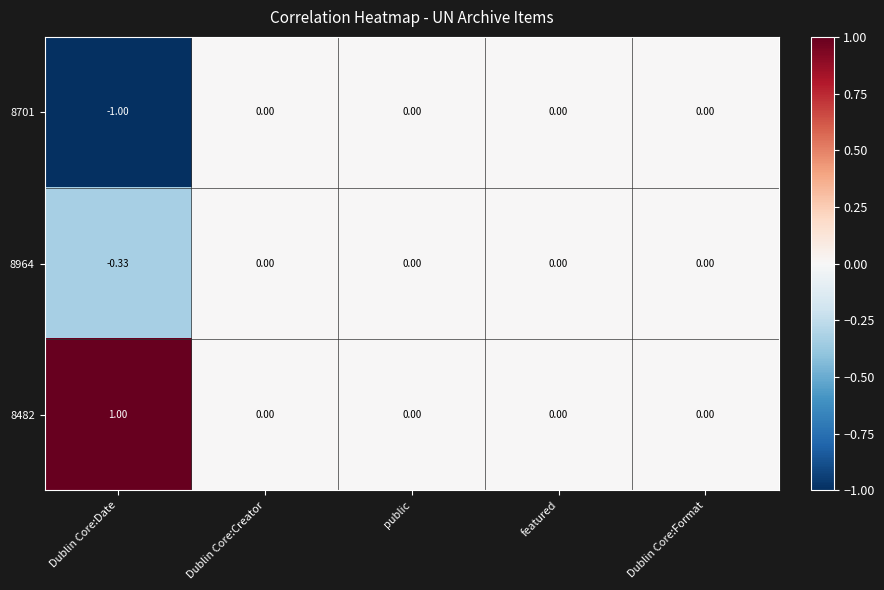

Which category has the lowest value in the 8964 series?

Dublin Core:Date